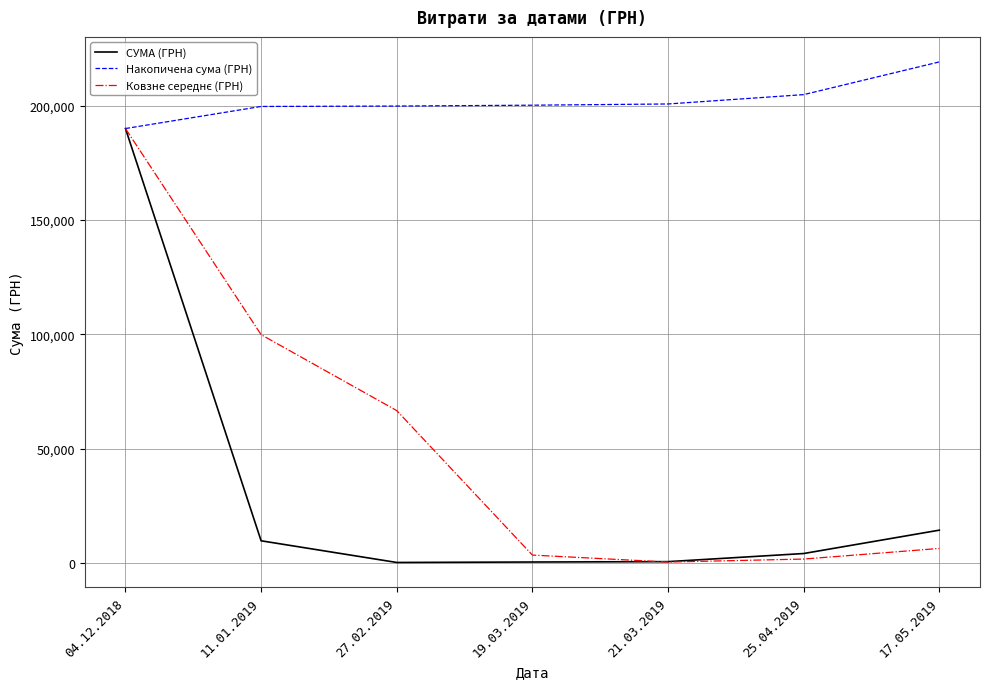

At which category is the sum across all series the highest?

04.12.2018